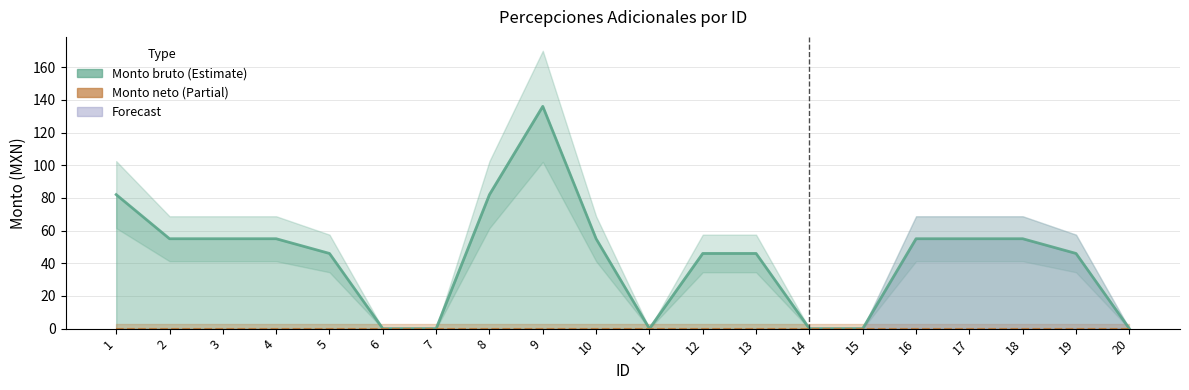

Reading right to left, transcribe all the data shown in this chart.

Monto bruto: 20=0	19=46	18=55	17=55	16=55	15=0	14=0	13=46	12=46	11=0	10=55	9=136	8=82	7=0	6=0	5=46	4=55	3=55	2=55	1=82
Monto neto: 20=0	19=0	18=0	17=0	16=0	15=0	14=0	13=0	12=0	11=0	10=0	9=0	8=0	7=0	6=0	5=0	4=0	3=0	2=0	1=0